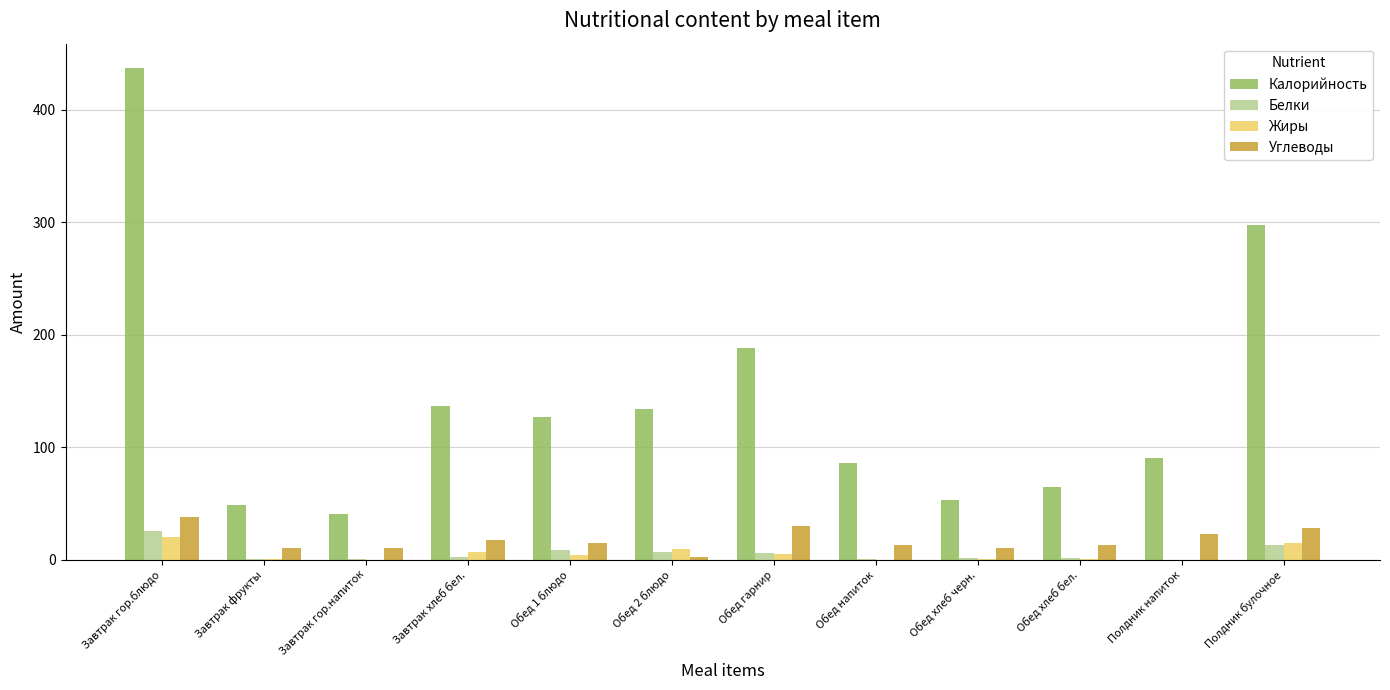

Which series has the largest range (max minus min)?

Калорийность